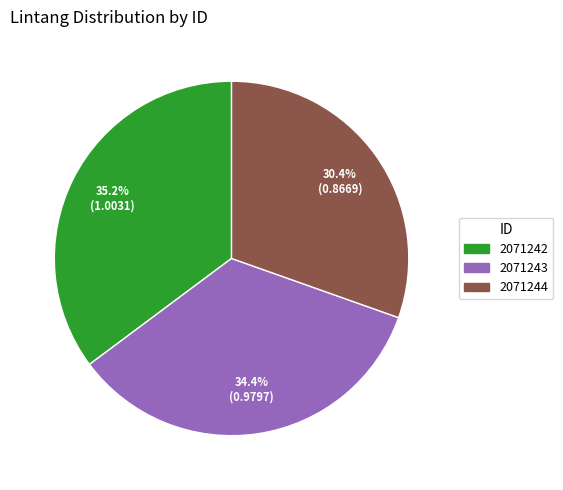

What percentage is NOT represented by 2071242?

64.8%